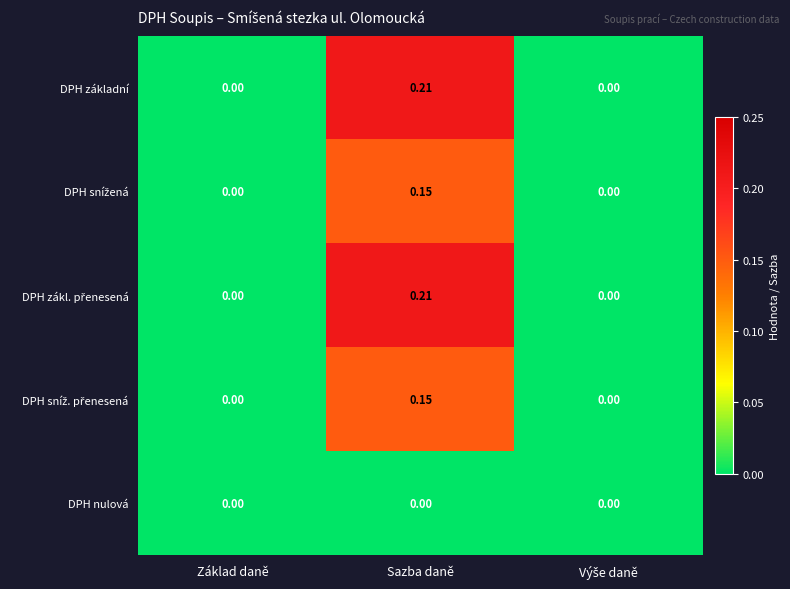

At which category is the sum across all series the highest?

Sazba daně